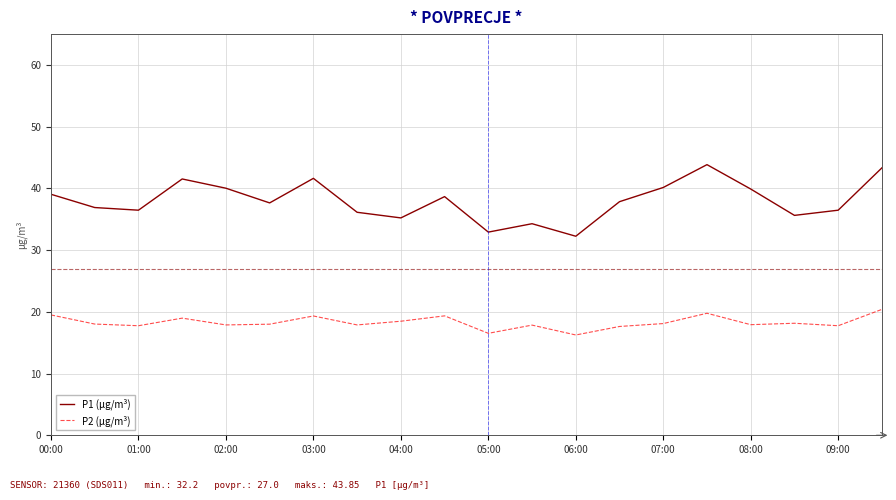

What is the difference between the maximum and minimum values in the P1 (μg/m³) series?

11.6